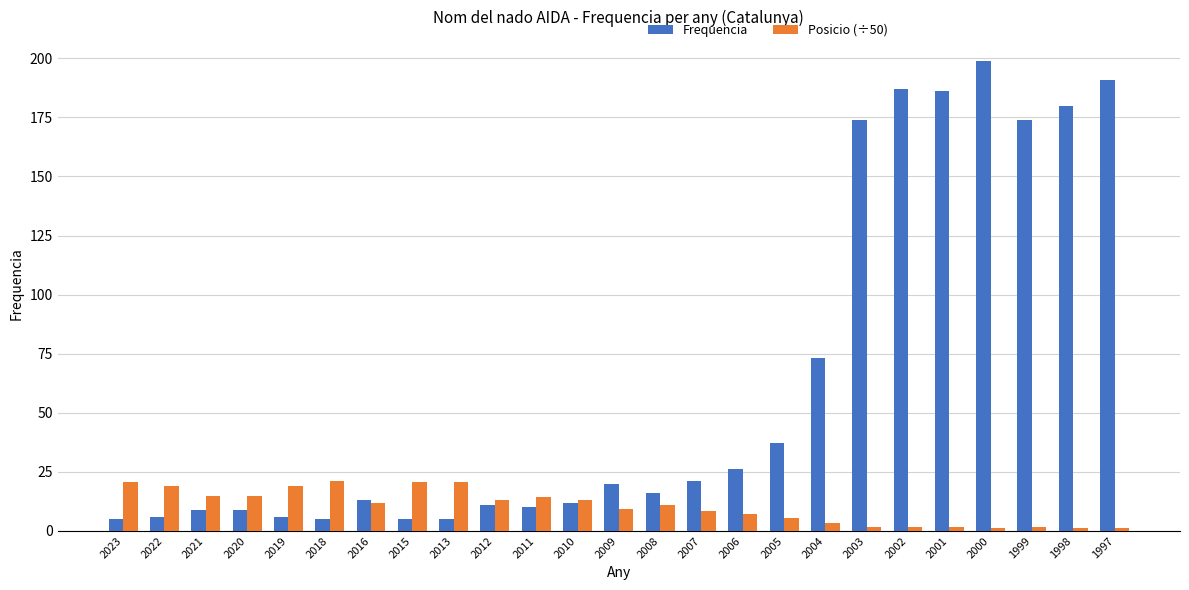

At how many categories does at least one series exceed 45?

8